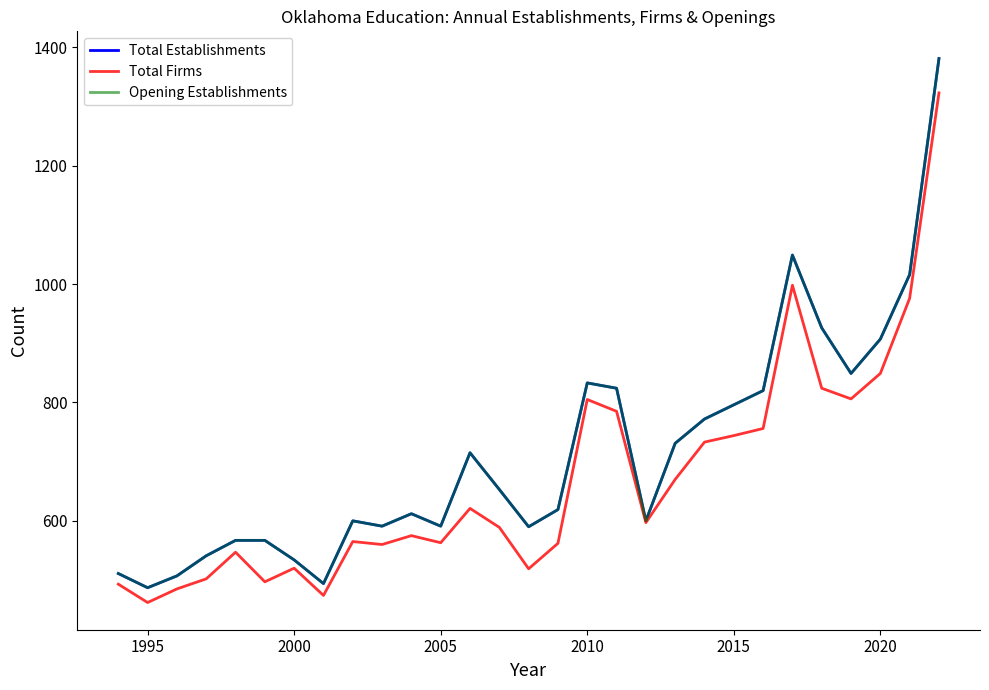

What is the difference between the maximum and second lowest values in the Opening Establishments series?

887